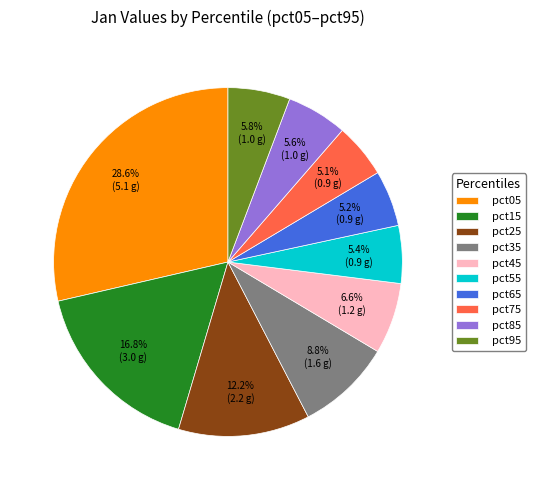

To the nearest percent, what is the average slice percentage?

10%